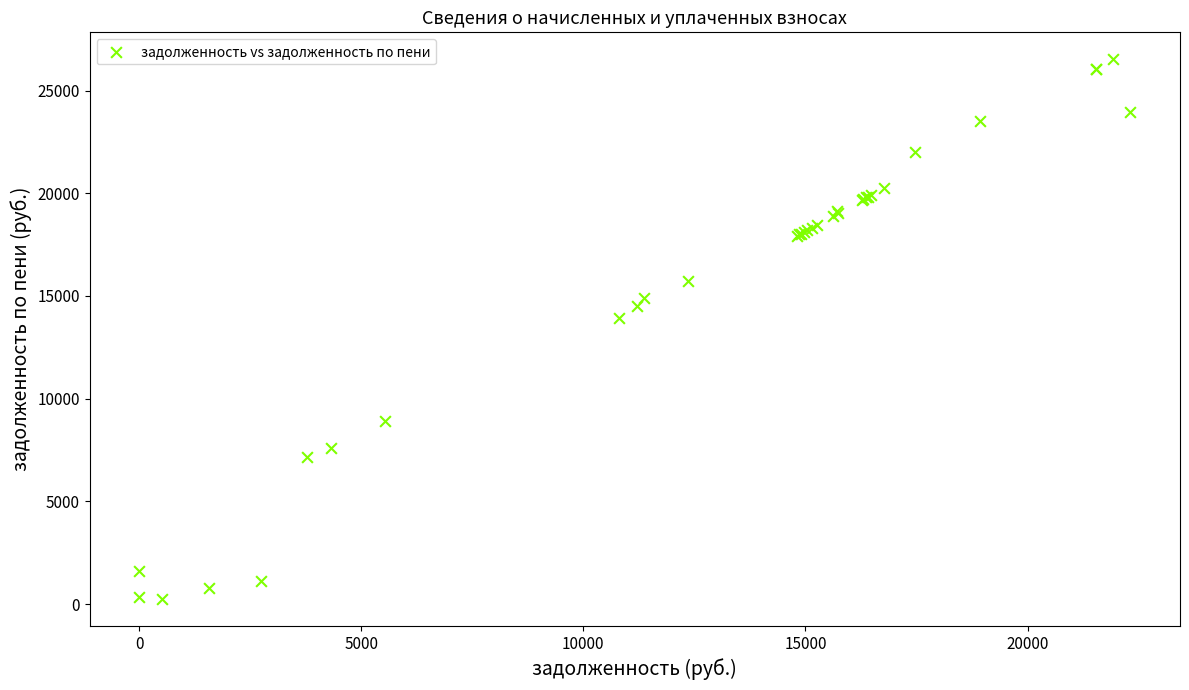

What Y value in the scatter plot is closest to 13386?

13929.7